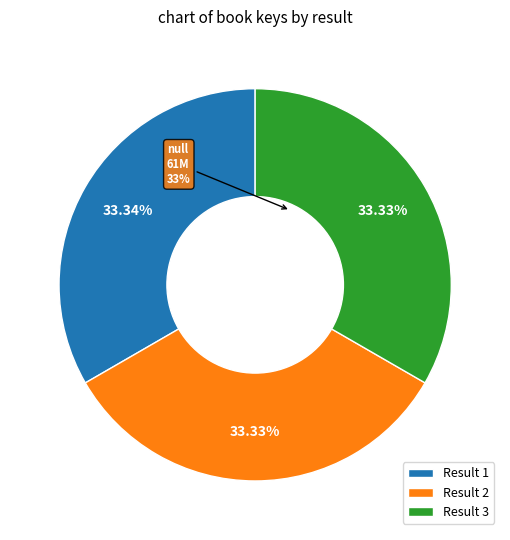

Which has a higher value, 1 or 3?

1